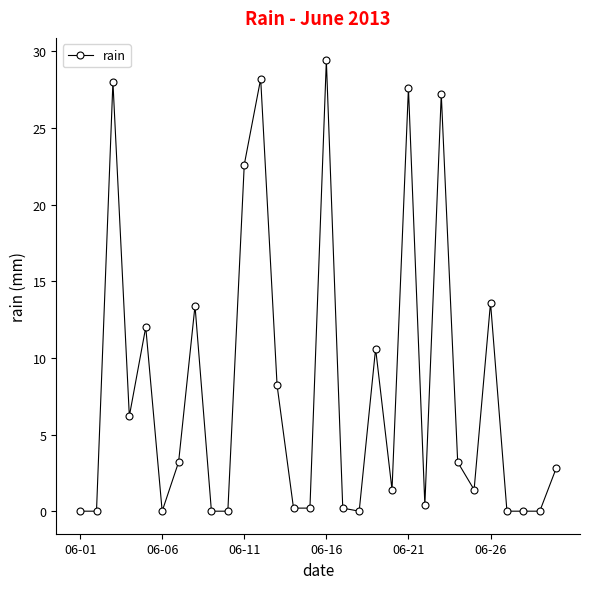

Does the chart display data point markers on the line(s)?

Yes